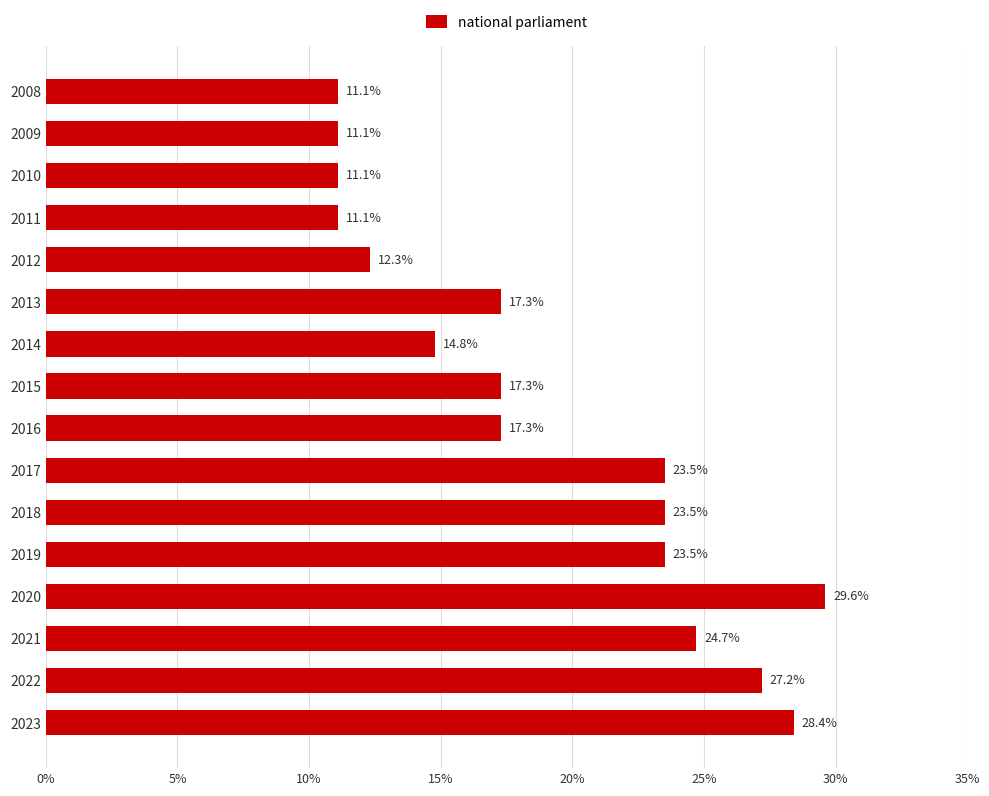

What is the value of the 3rd bar from the top?

11.1